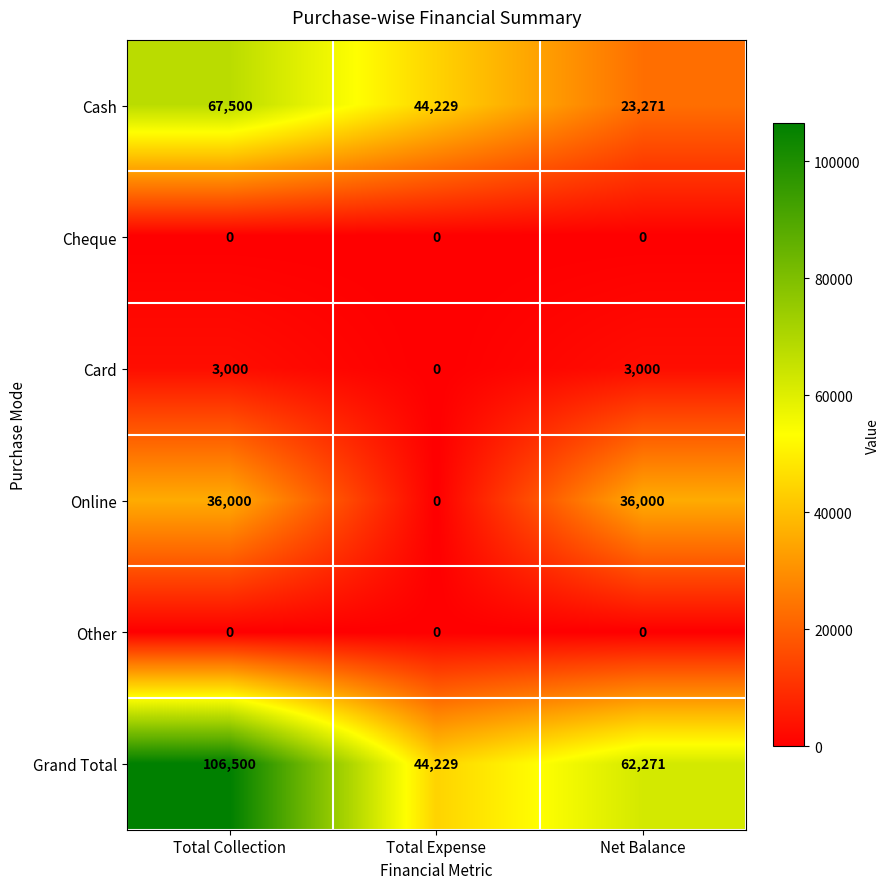

Reading left to right, list all the values displayed in this chart.

Cash: Total Collection=67500	Total Expense=44229	Net Balance=23271
Cheque: Total Collection=0	Total Expense=0	Net Balance=0
Card: Total Collection=3000	Total Expense=0	Net Balance=3000
Online: Total Collection=36000	Total Expense=0	Net Balance=36000
Other: Total Collection=0	Total Expense=0	Net Balance=0
Grand Total: Total Collection=106500	Total Expense=44229	Net Balance=62271